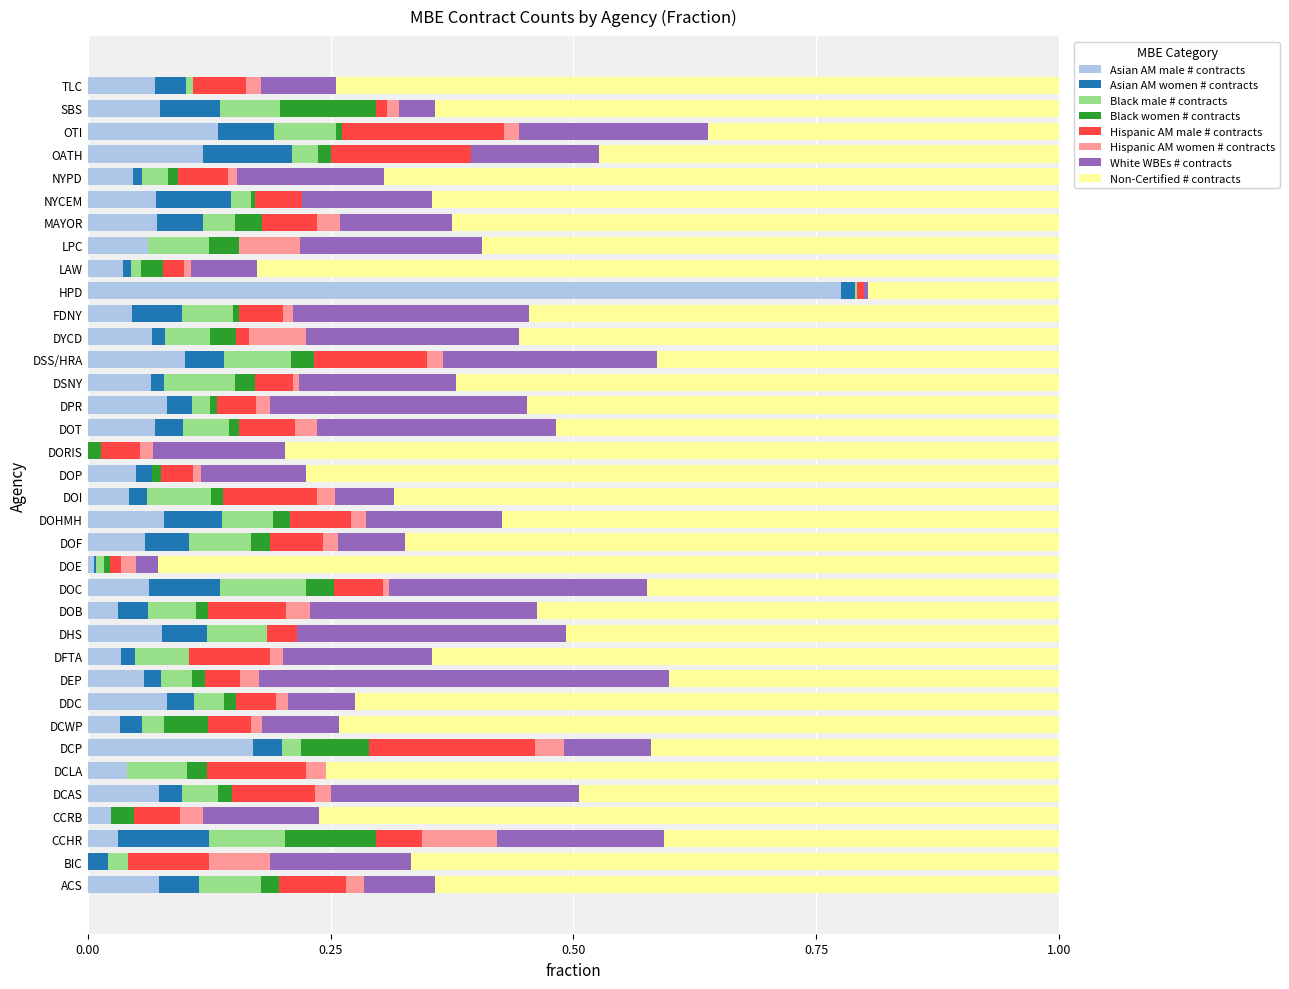

At which label does Asian AM male # contracts reach its peak?

HPD